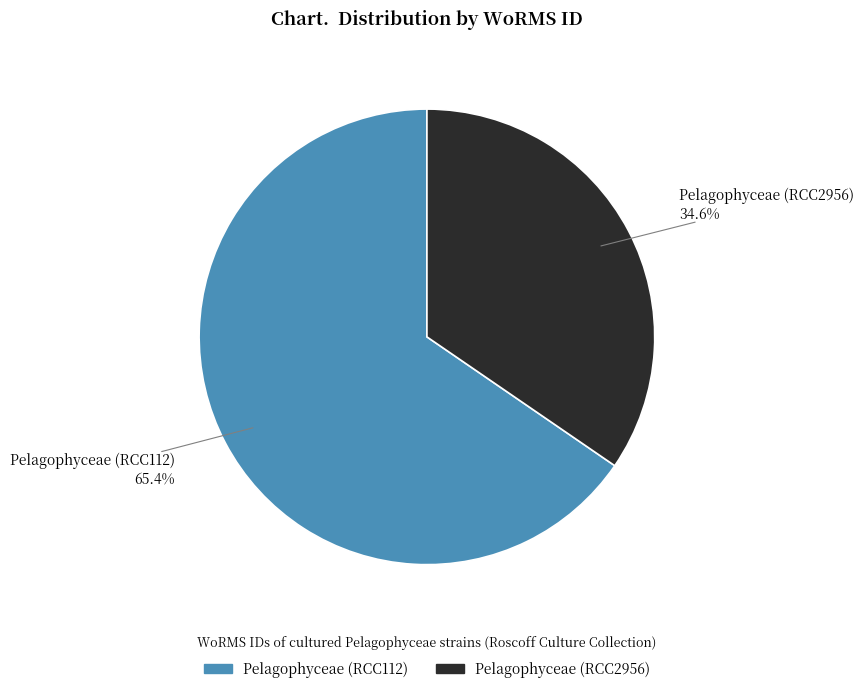

Rank the categories by value from lowest to highest.

Pelagophyceae (RCC2956), Pelagophyceae (RCC112)